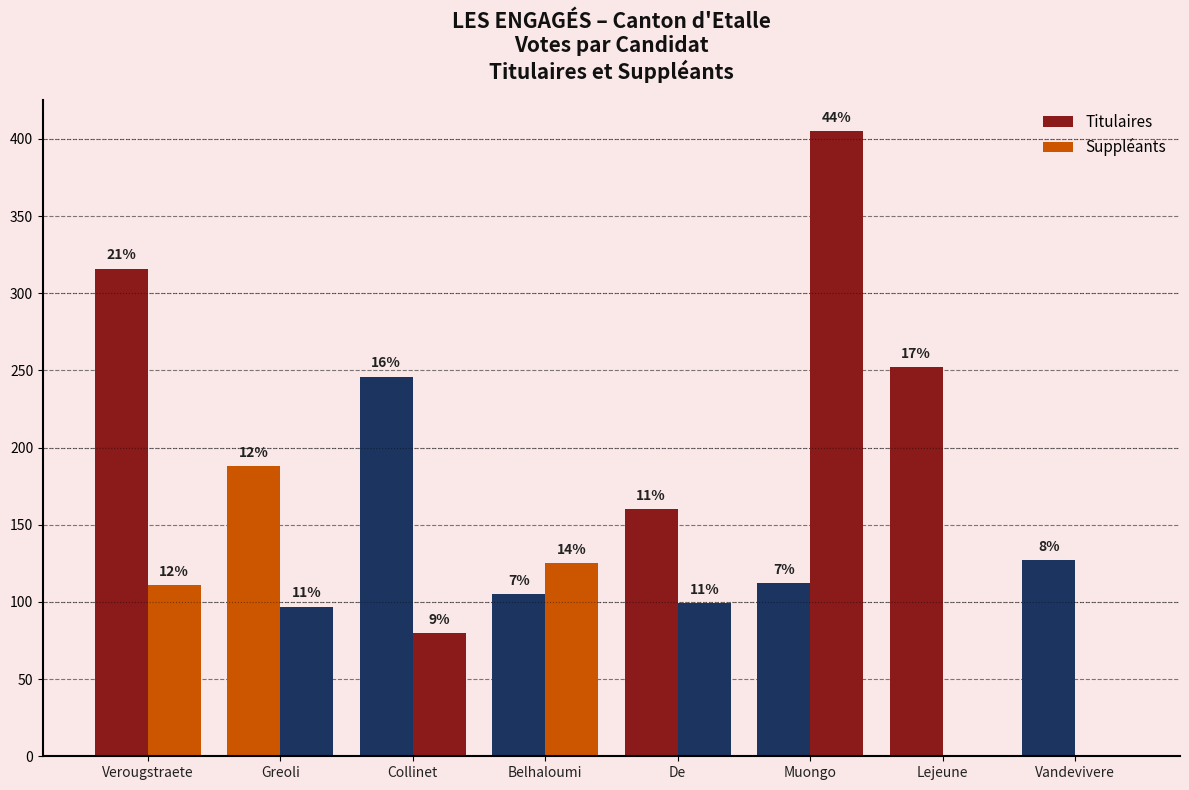

The value of Suppléants at Vandevivere is 154. True or false?

False